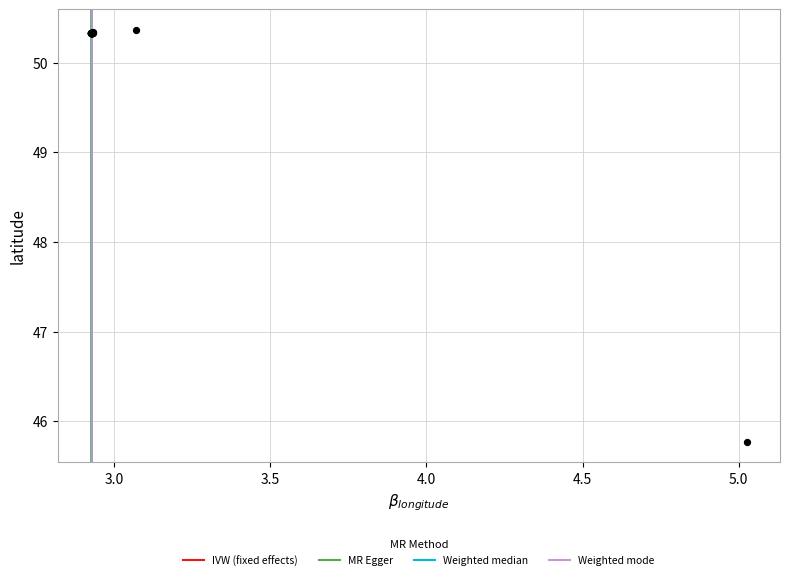

What Y value in the scatter plot is closest to 48?

45.8